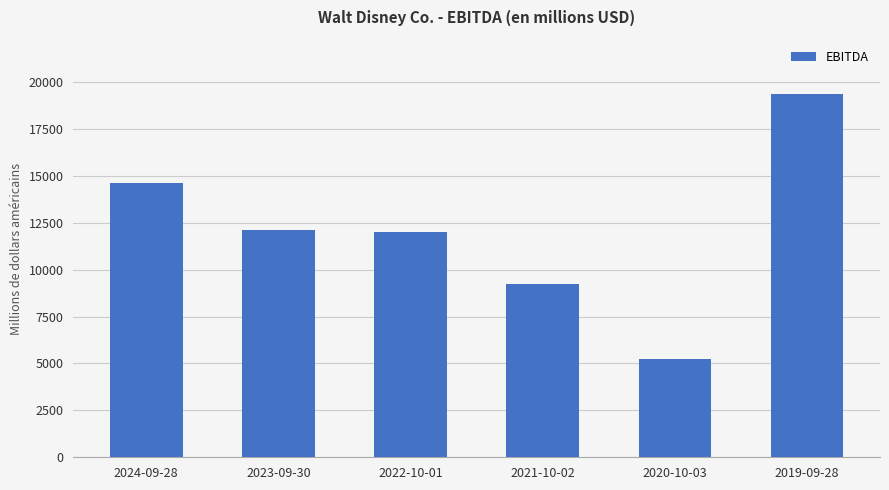

What is the difference between the maximum and minimum values?

14101